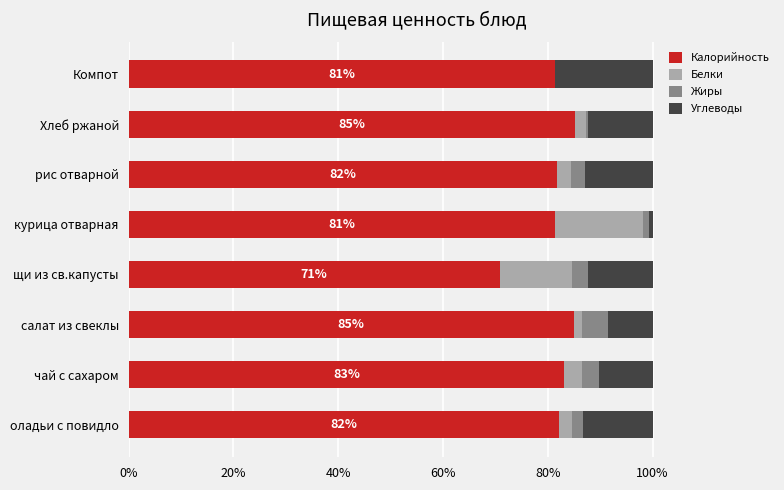

The value of Калорийность at рис отварной is 81.8. True or false?

True